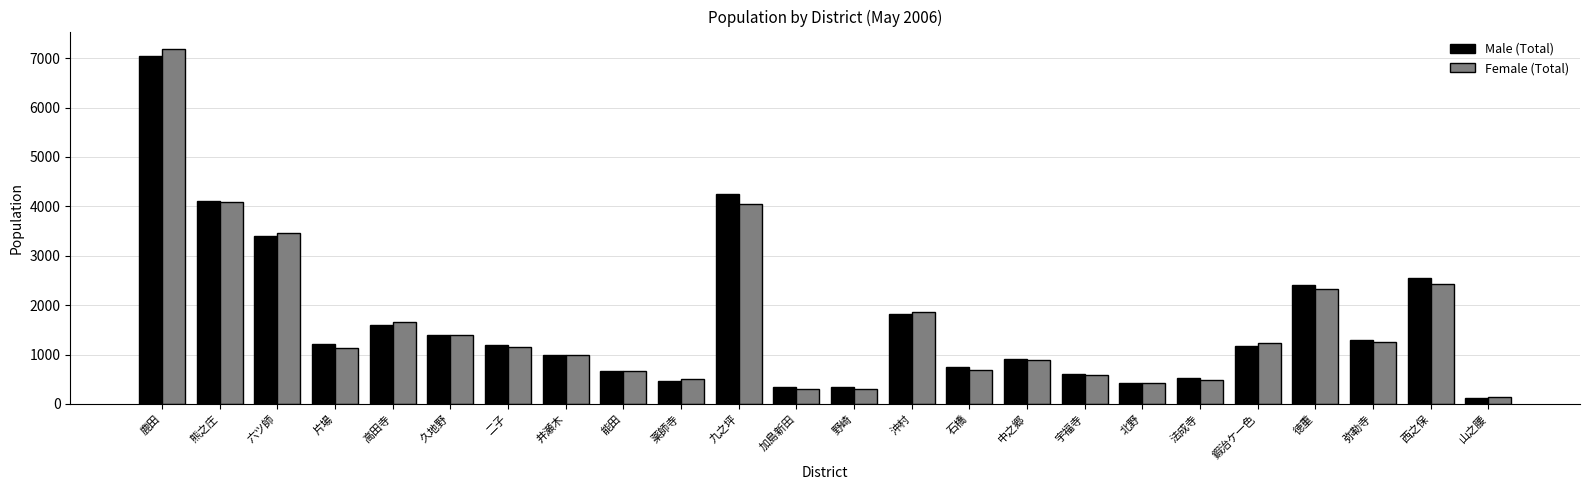

What is the label of the 15th bar from the left?

石橋